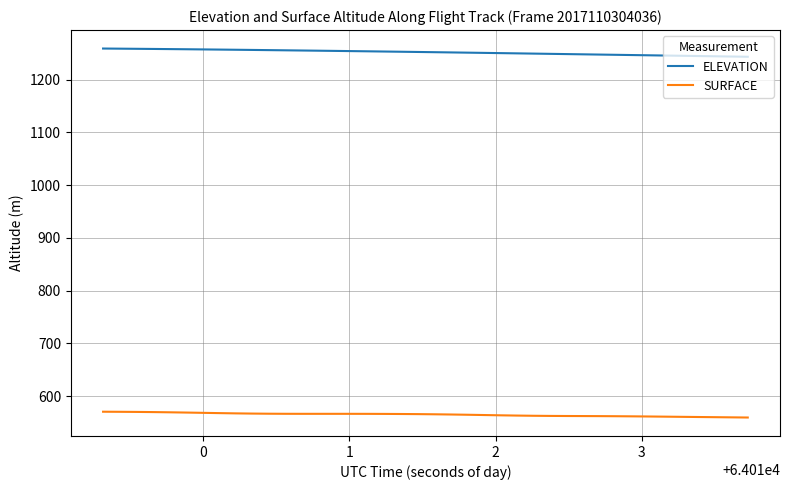

Is this an area chart (filled region under the line)?

No